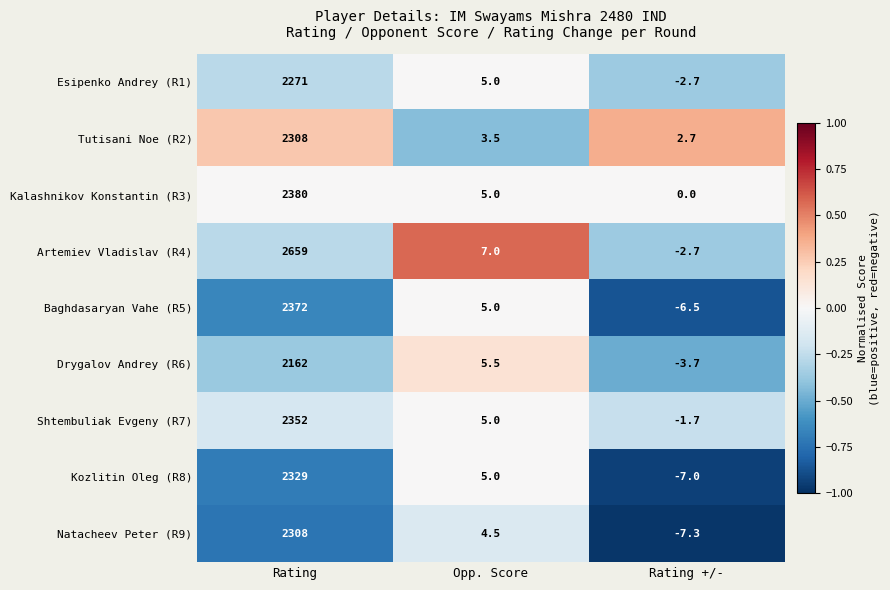

Which label corresponds to the smallest value in the chart?

Rating +/-